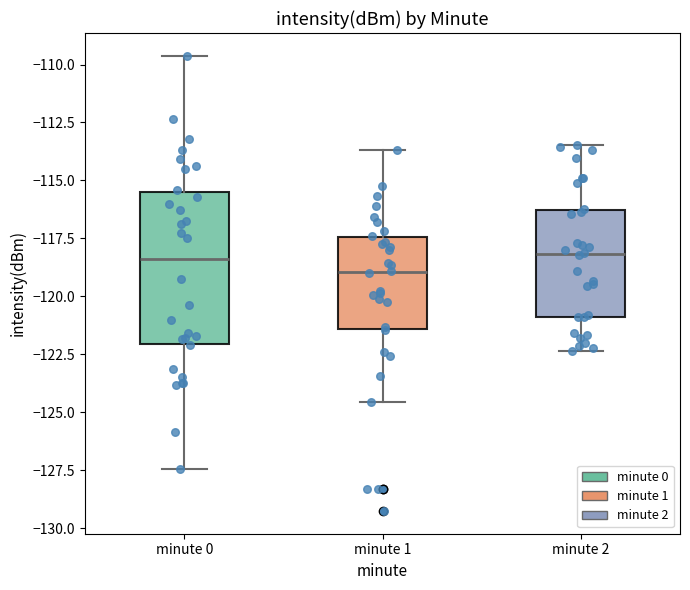

Reading left to right, transcribe this box plot: for each box, give where its median line is, the range the box spans, and where its two whiskers end, as read against the y-axis. The values are not printed on the chart, so give them approximately, as read against the axis.

minute 0: median -118.5, box -122.0 to -115.5, whiskers -127.5 to -109.5
minute 1: median -119.0, box -121.5 to -117.5, whiskers -124.5 to -113.5
minute 2: median -118.0, box -121.0 to -116.5, whiskers -122.5 to -113.5